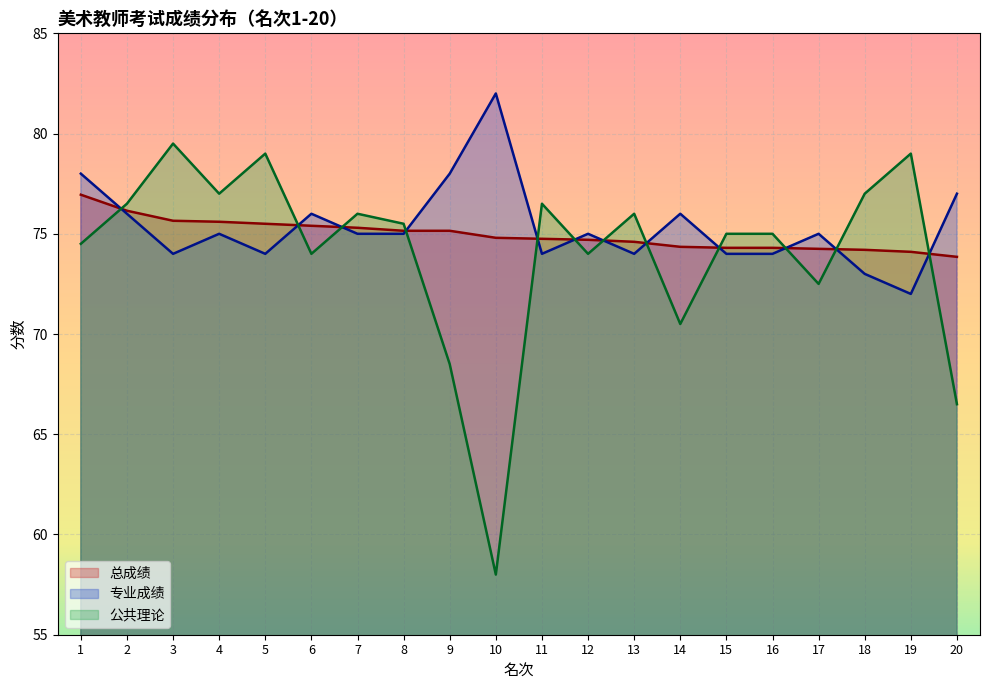

List the series in order of their overall mean, highest first.

专业成绩, 总成绩, 公共理论